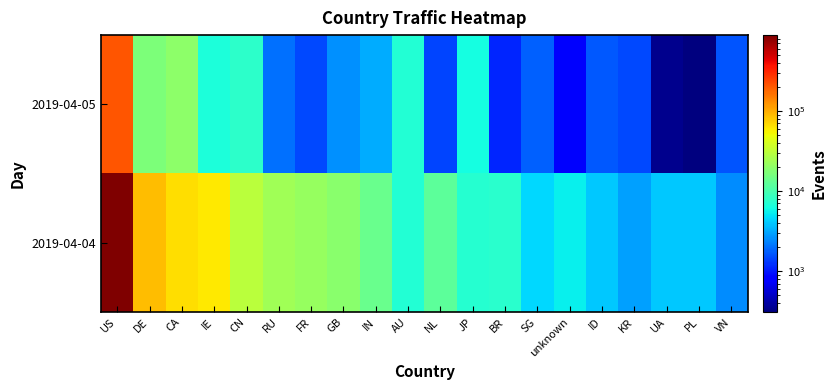

Which series has the widest spread of values?

2019-04-04